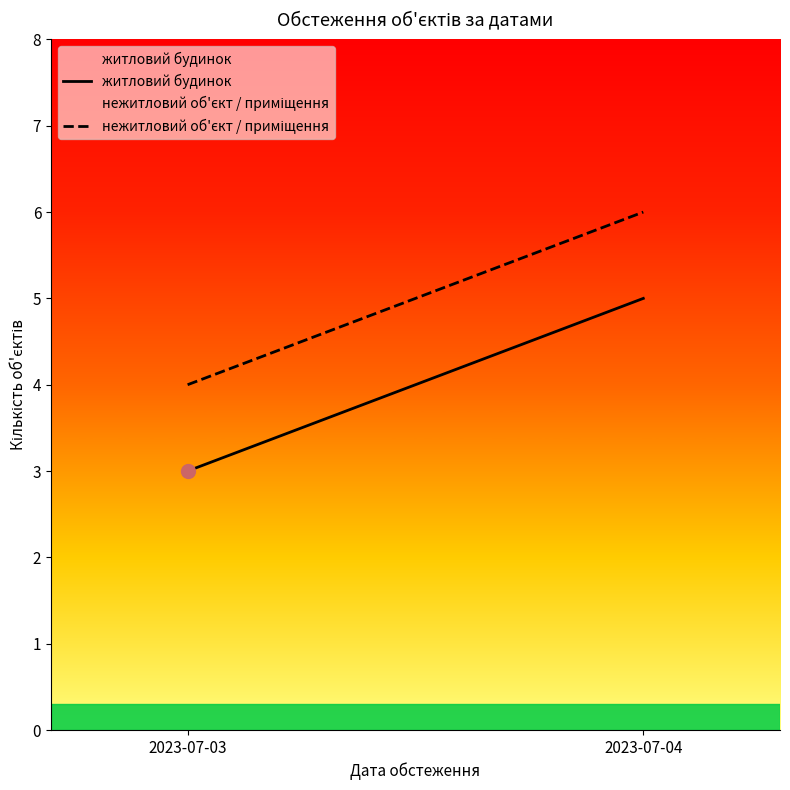

True or false: житловий будинок has a value of 1 at 2023-07-04.

False